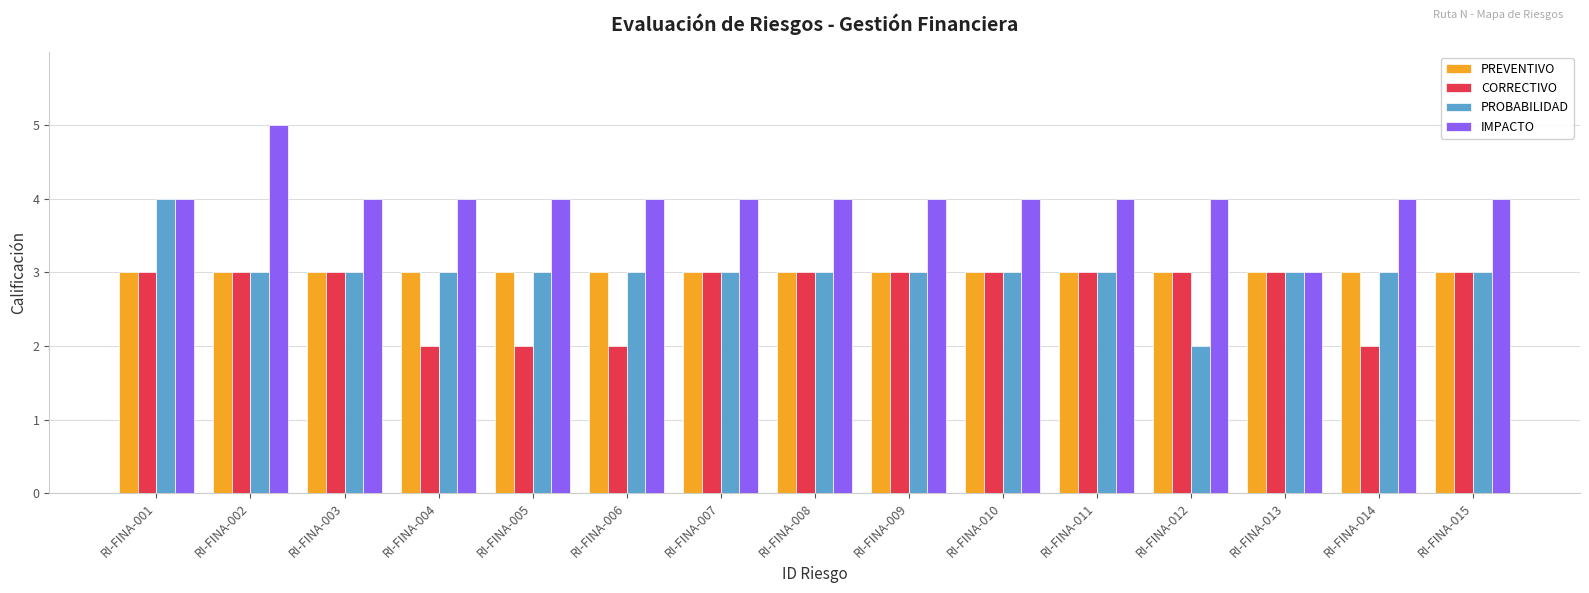

What is the maximum value for CORRECTIVO?

3